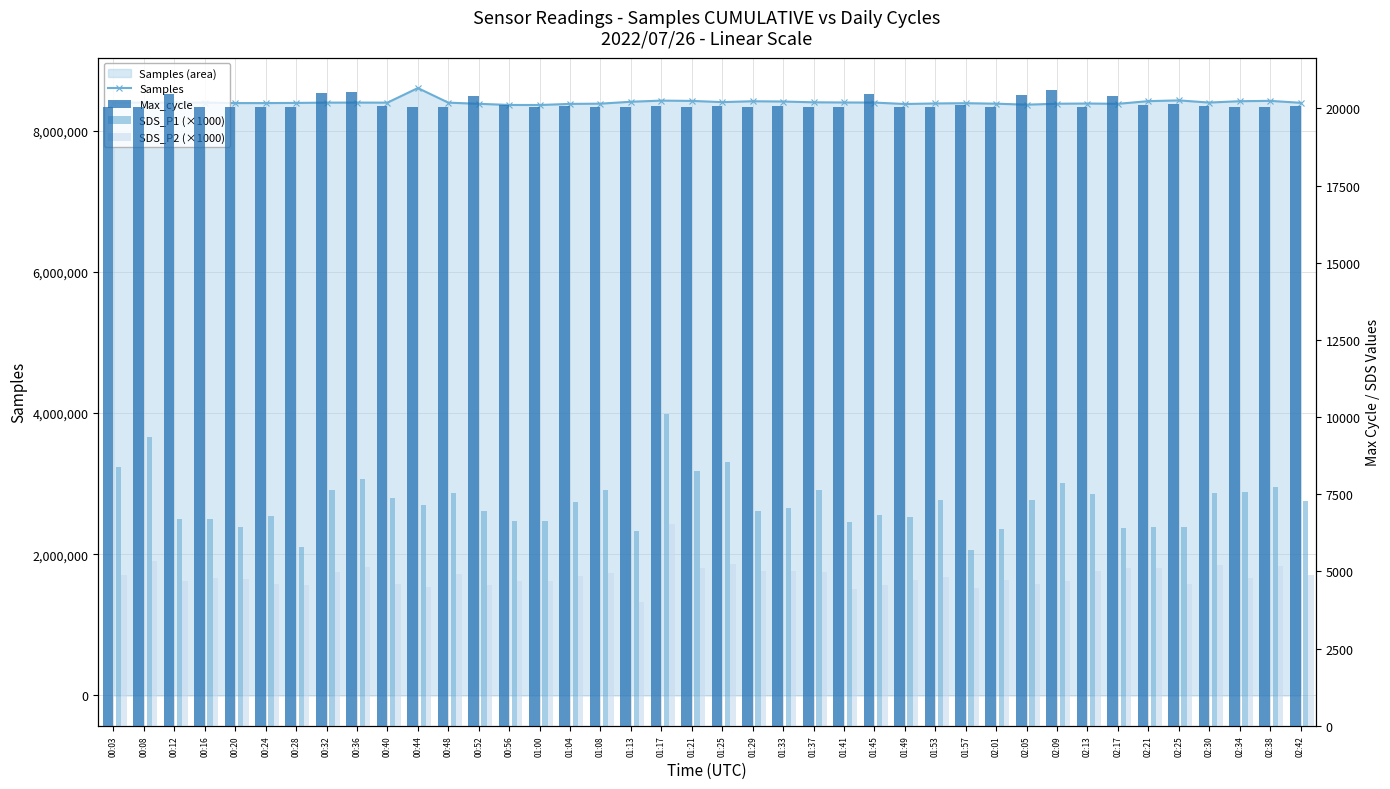

Reading right to left, list all the values displayed in this chart.

Samples: 02:42=8396012	02:38=8423512	02:34=8418550	02:30=8399571	02:25=8430013	02:21=8419426	02:17=8381721	02:13=8385959	02:09=8382811	02:05=8369570	02:01=8383498	01:57=8390522	01:53=8386869	01:49=8379216	01:45=8399176	01:41=8400643	01:37=8403133	01:33=8414173	01:29=8418016	01:25=8405829	01:21=8422797	01:17=8426916	01:13=8410979	01:08=8383946	01:04=8380471	01:00=8364835	00:56=8365451	00:52=8381765	00:48=8398182	00:44=8604803	00:40=8398168	00:36=8398989	00:32=8398425	00:28=8394373	00:24=8392020	00:20=8392075	00:16=8398914	00:12=8399252	00:08=8399285	00:03=8399481
Max_cycle: 02:42=20066	02:38=20048	02:34=20048	02:30=20068	02:25=20152	02:21=20097	02:17=20403	02:13=20040	02:09=20609	02:05=20417	02:01=20051	01:57=20101	01:53=20048	01:49=20048	01:45=20458	01:41=20048	01:37=20044	01:33=20077	01:29=20044	01:25=20071	01:21=20044	01:17=20088	01:13=20052	01:08=20040	01:04=20083	01:00=20047	00:56=20122	00:52=20403	00:48=20044	00:44=20053	00:40=20071	00:36=20532	00:32=20486	00:28=20056	00:24=20044	00:20=20048	00:16=20045	00:12=20472	00:08=20036	00:03=20055
SDS_P1 (×1000): 02:42=7280	02:38=7750	02:34=7570	02:30=7550	02:25=6430	02:21=6450	02:17=6400	02:13=7500	02:09=7880	02:05=7300	02:01=6380	01:57=5680	01:53=7300	01:49=6750	01:45=6820	01:41=6600	01:37=7650	01:33=7050	01:29=6950	01:25=8550	01:21=8250	01:17=10100	01:13=6300	01:08=7630	01:04=7250	01:00=6630	00:56=6650	00:52=6950	00:48=7530	00:44=7150	00:40=7380	00:36=8000	00:32=7650	00:28=5800	00:24=6800	00:20=6430	00:16=6700	00:12=6700	00:08=9350	00:03=8380
SDS_P2 (×1000): 02:42=4900	02:38=5180	02:34=4800	02:30=5220	02:25=4600	02:21=5100	02:17=5100	02:13=5030	02:09=4680	02:05=4600	02:01=4720	01:57=4470	01:53=4820	01:49=4720	01:45=4550	01:41=4430	01:37=4970	01:33=5000	01:29=5030	01:25=5250	01:21=5100	01:17=6550	01:13=4000	01:08=4950	01:04=4850	01:00=4700	00:56=4700	00:52=4570	00:48=4930	00:44=4500	00:40=4600	00:36=5130	00:32=4970	00:28=4570	00:24=4600	00:20=4750	00:16=4780	00:12=4680	00:08=5350	00:03=4880